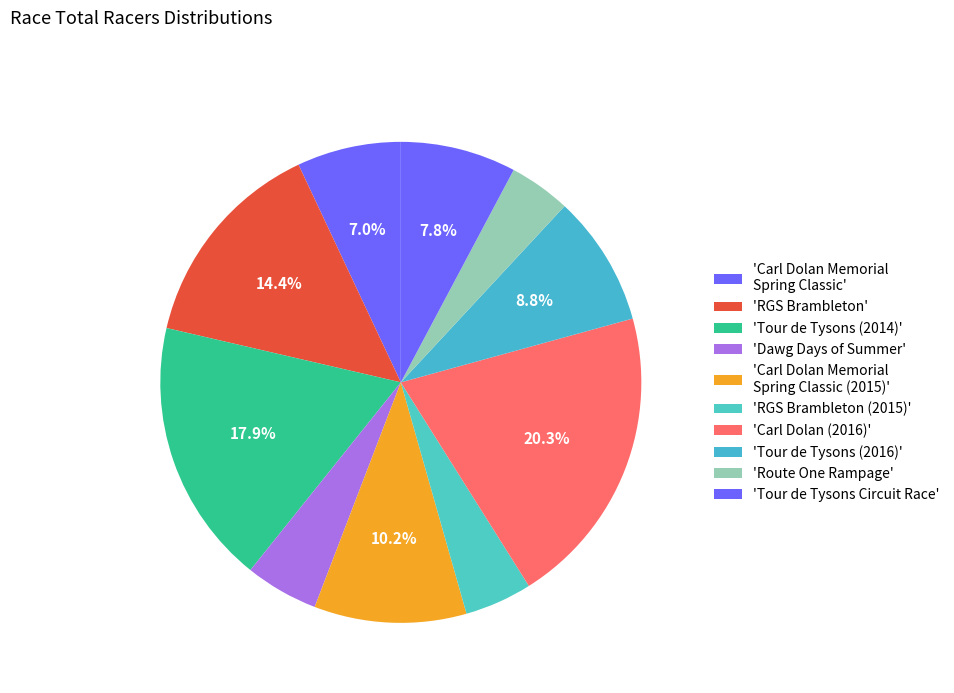

Count the number of slices in the pie.

10